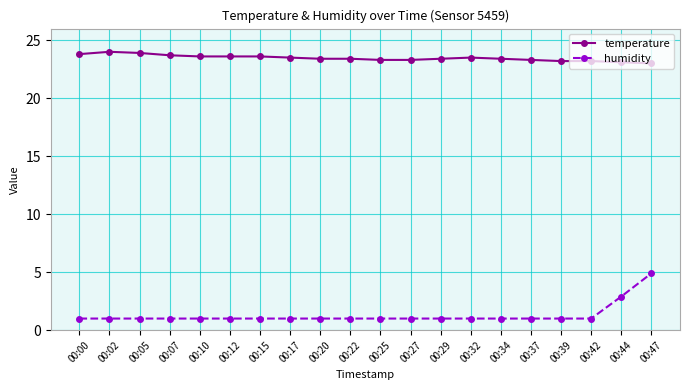

True or false: temperature has more than 1 interior local peaks.

True